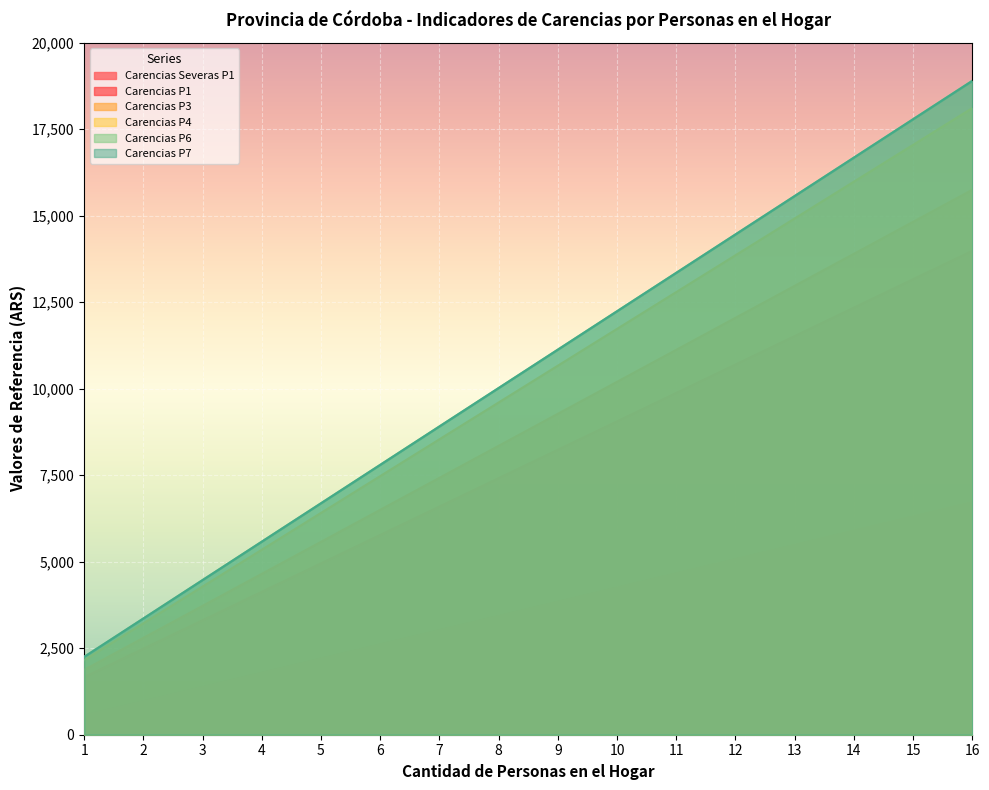

List the series in order of their peak value, highest first.

Carencias P6, Carencias P7, Carencias P4, Carencias P3, Carencias P1, Carencias Severas P1